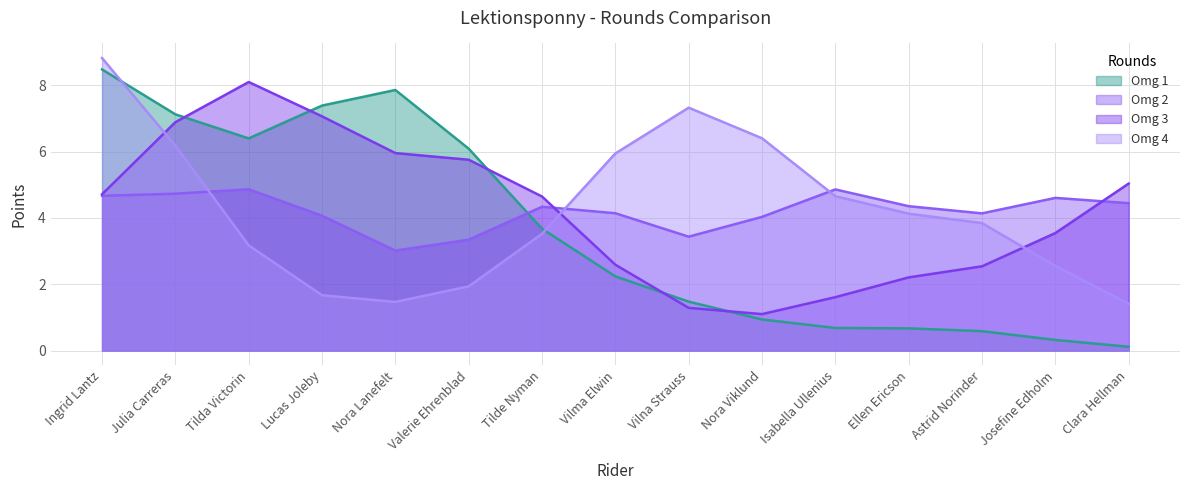

What is the difference between the highest and lowest values at Tilda Victorin?

4.9